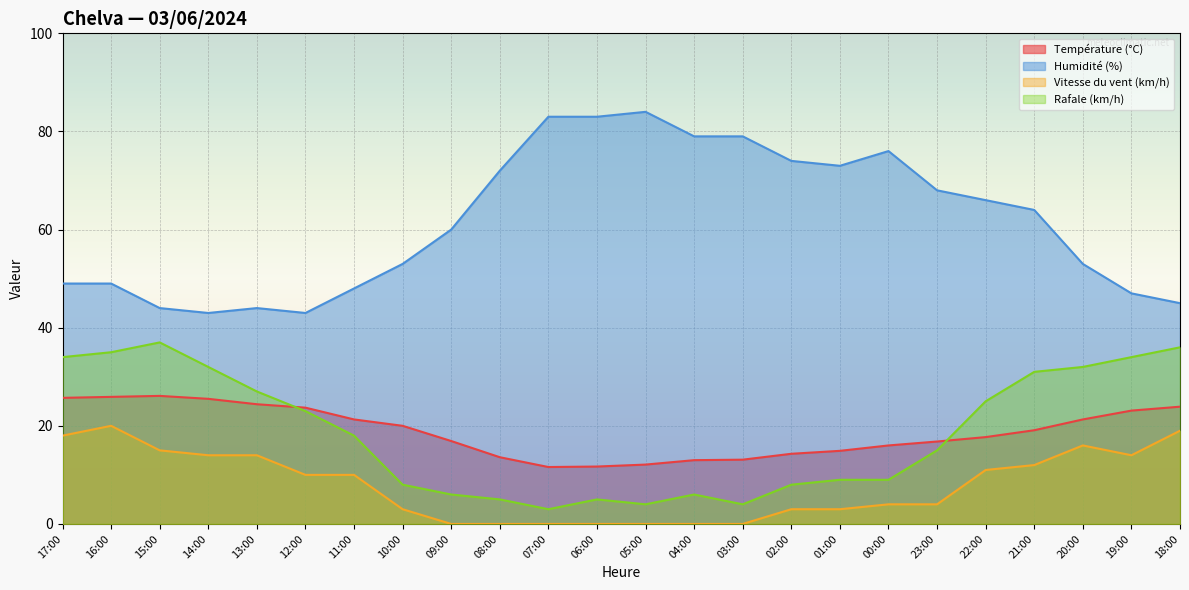

True or false: Vitesse du vent (km/h) and Humidité (%) cross at least once.

False